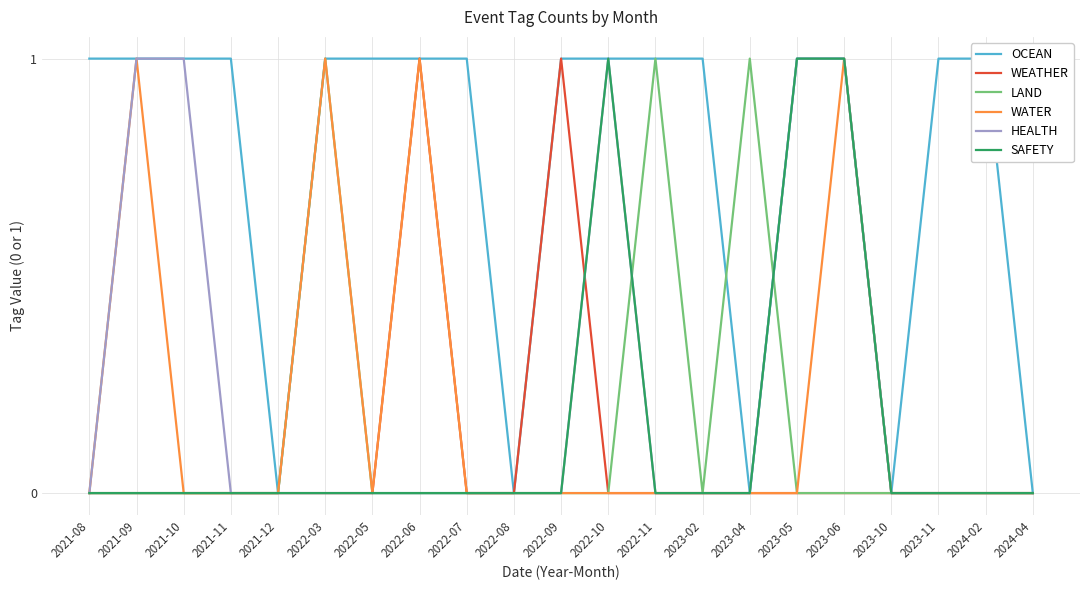

True or false: HEALTH has a value of 0 at 2024-04.

True